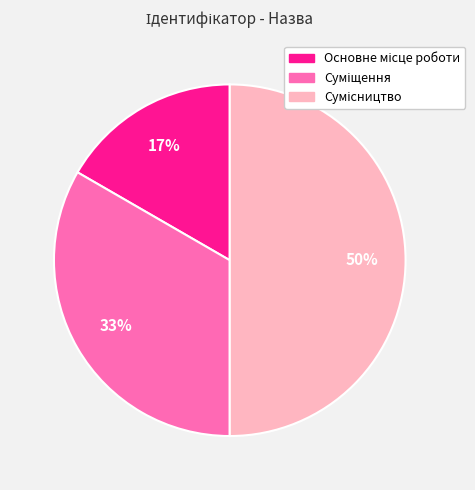

To the nearest percent, what is the difference between the largest and smallest slice percentages?

33%